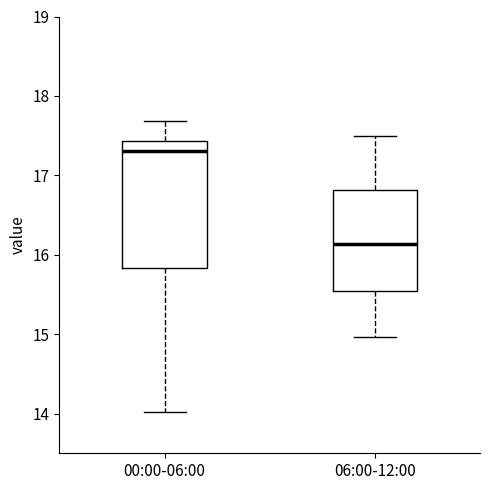

Where does the upper whisker of the box for 06:00-12:00 end on the y-axis? The values are not printed on the chart, so give them approximately, as read against the axis.

17.5